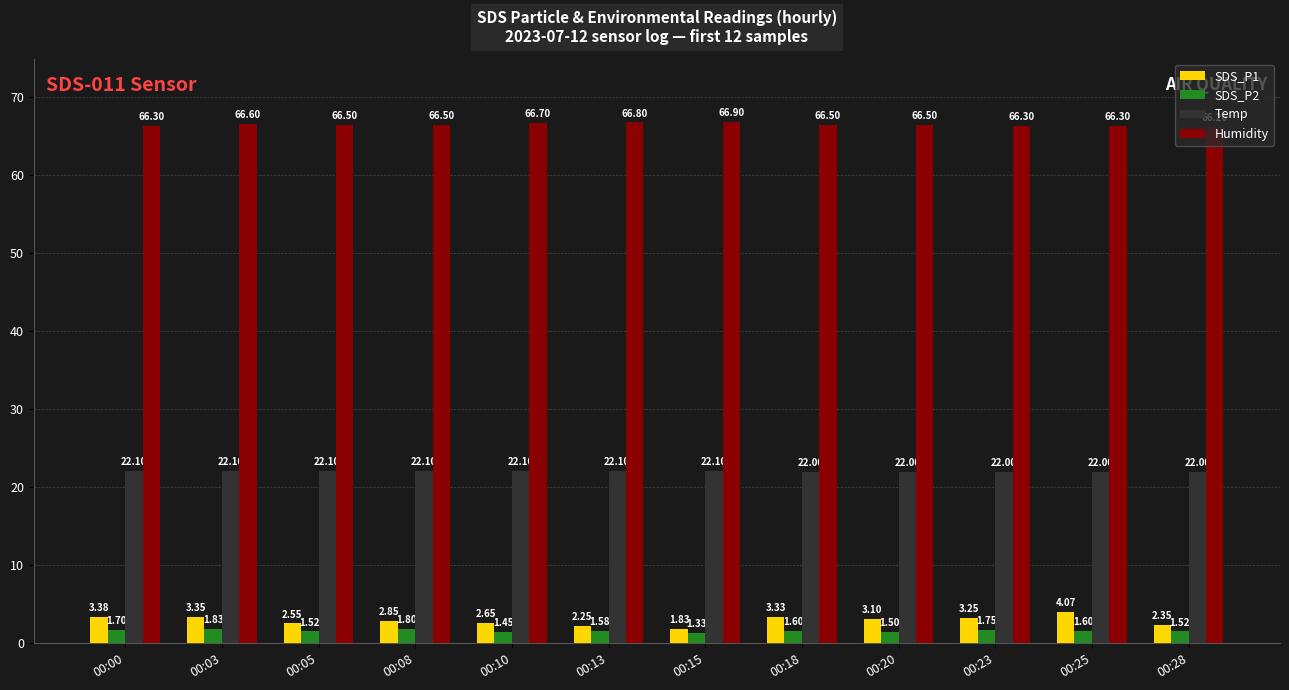

How many bars are there in total?

48